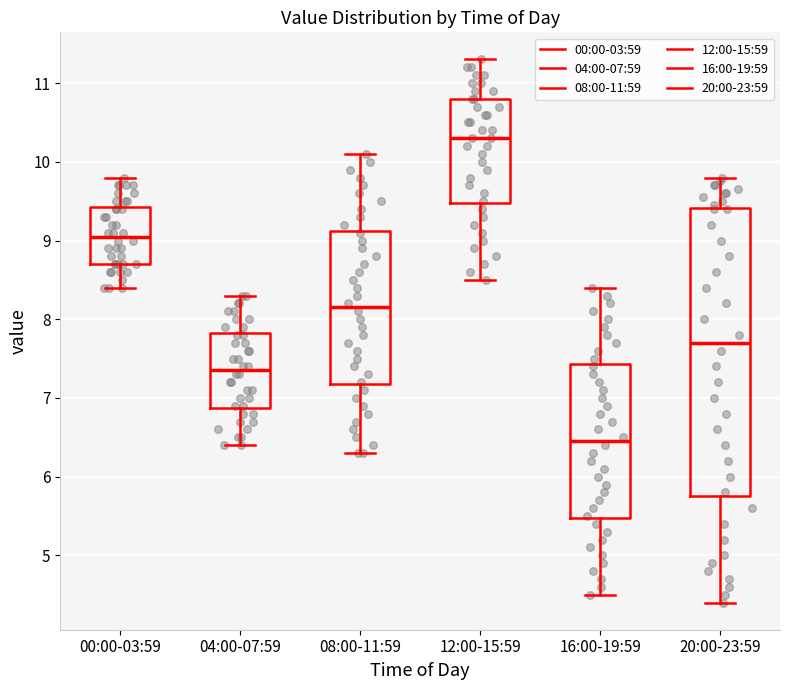

Which box has the lowest median line?

16:00-19:59